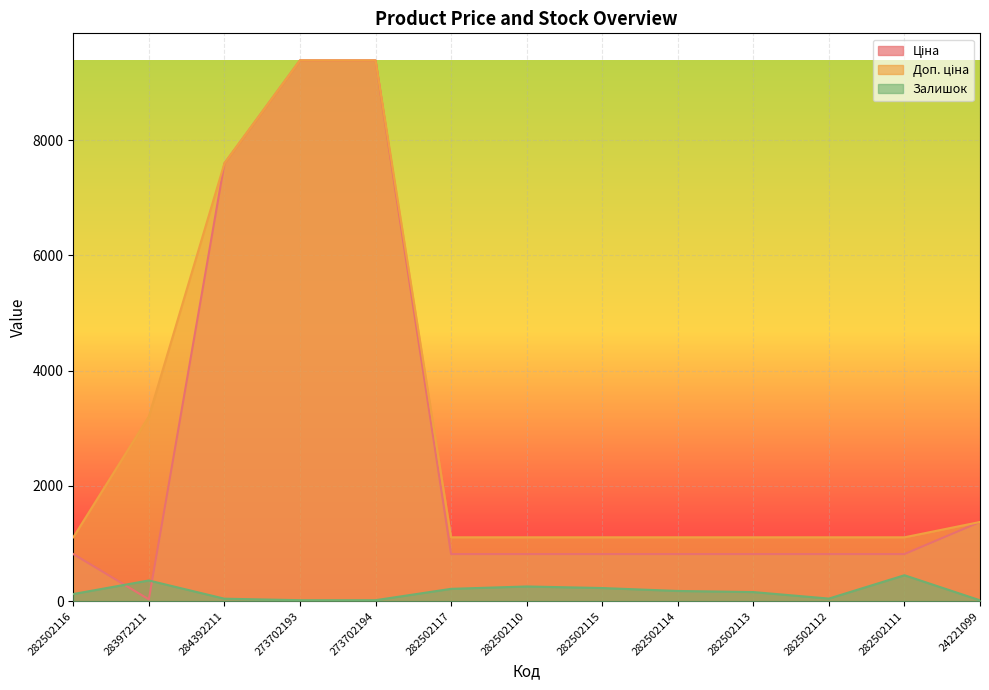

How many lines are shown in the chart?

3